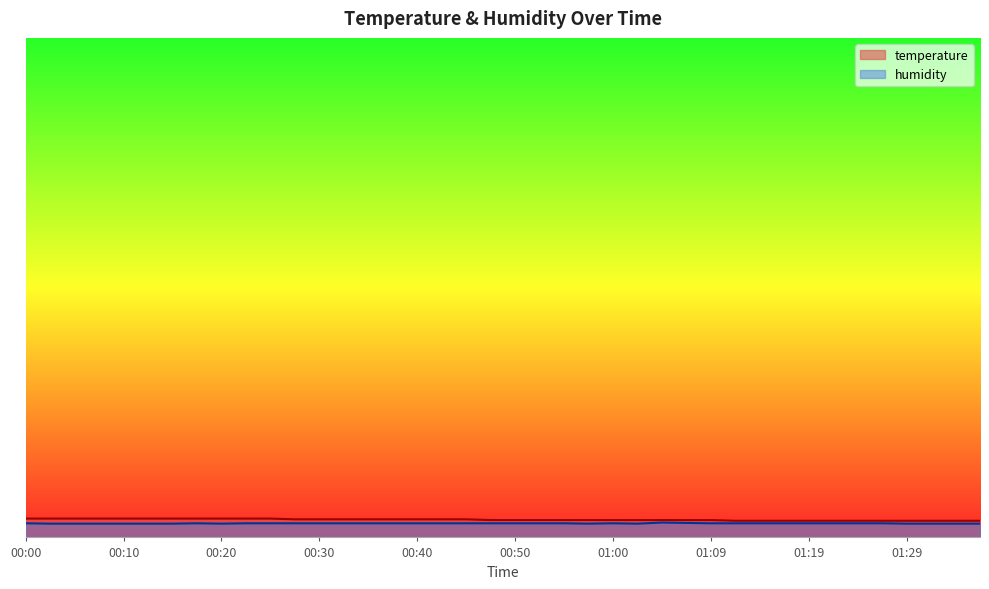

Reading right to left, transcribe all the data shown in this chart.

temperature: 16.3	16.3	16.3	16.3	16.3	16.3	16.3	16.3	16.3	16.3	16.3	16.4	16.4	16.4	16.4	16.4	16.4	16.4	16.4	16.4	16.4	16.5	16.5	16.5	16.5	16.5	16.5	16.5	16.5	16.6	16.6	16.6	16.6	16.6	16.6	16.6	16.6	16.6	16.6	16.6
humidity: 15.9	15.9	15.9	15.9	16.0	16.0	16.0	16.0	16.0	16.0	16.0	16.0	16.0	16.0	15.9	16.0	15.9	16.0	16.0	16.0	16.0	16.0	16.0	16.0	16.0	16.0	16.0	16.0	16.0	16.0	16.0	15.9	16.0	15.9	15.9	15.9	15.9	15.9	15.9	16.0